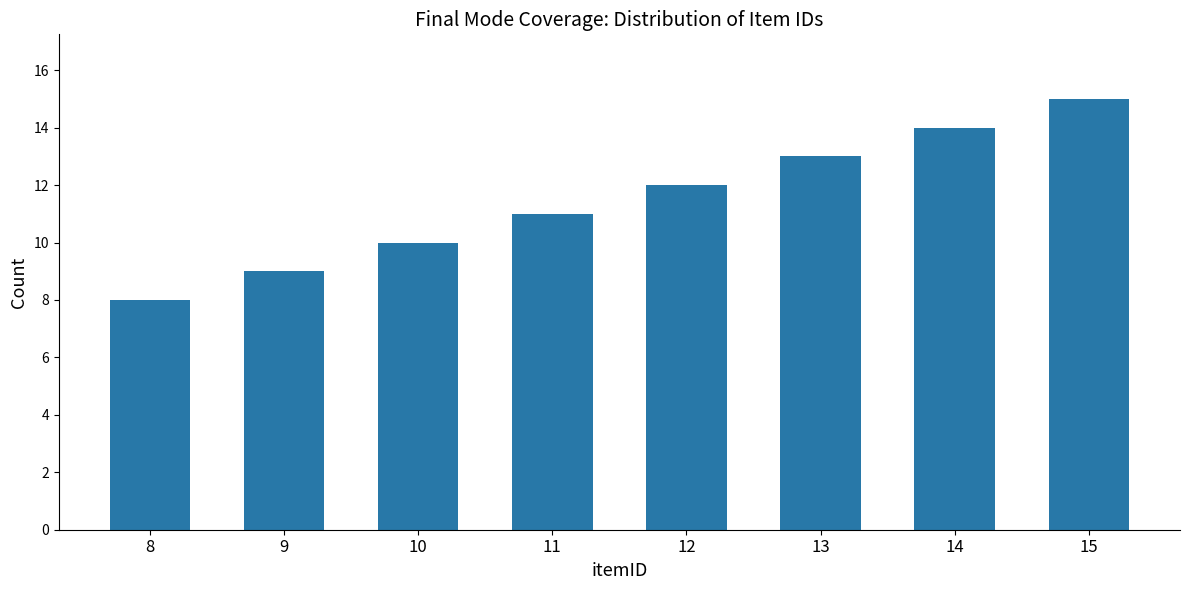

Are the bars horizontal?

No